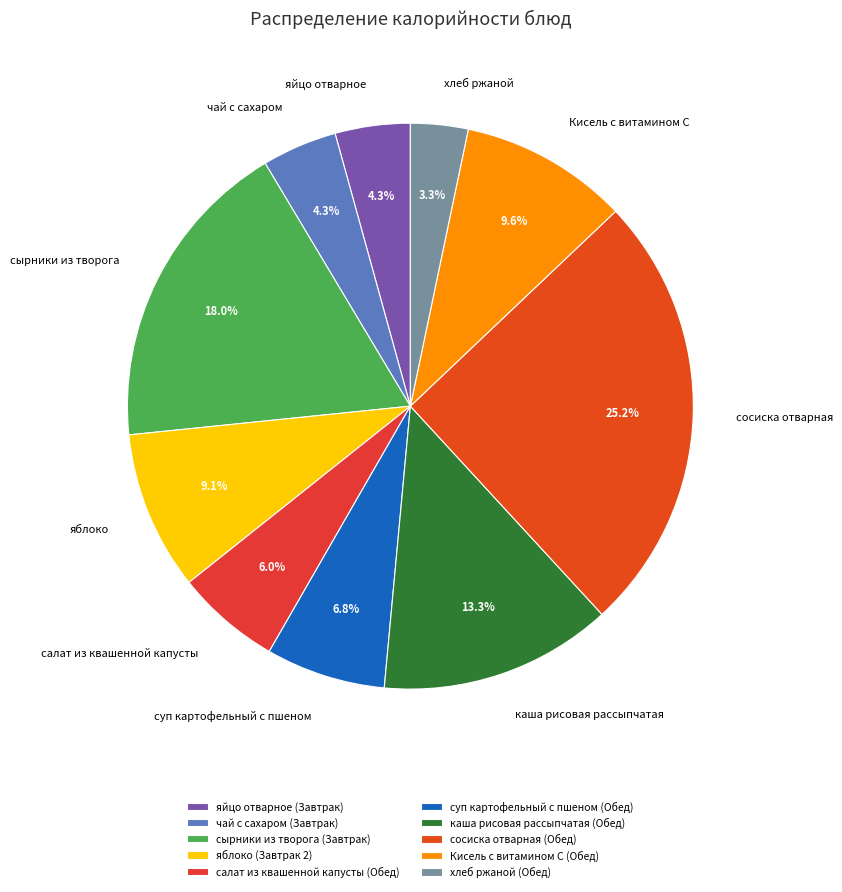

Approximately how many times larger is the value at сосиска отварная compared to хлеб ржаной?

7.7